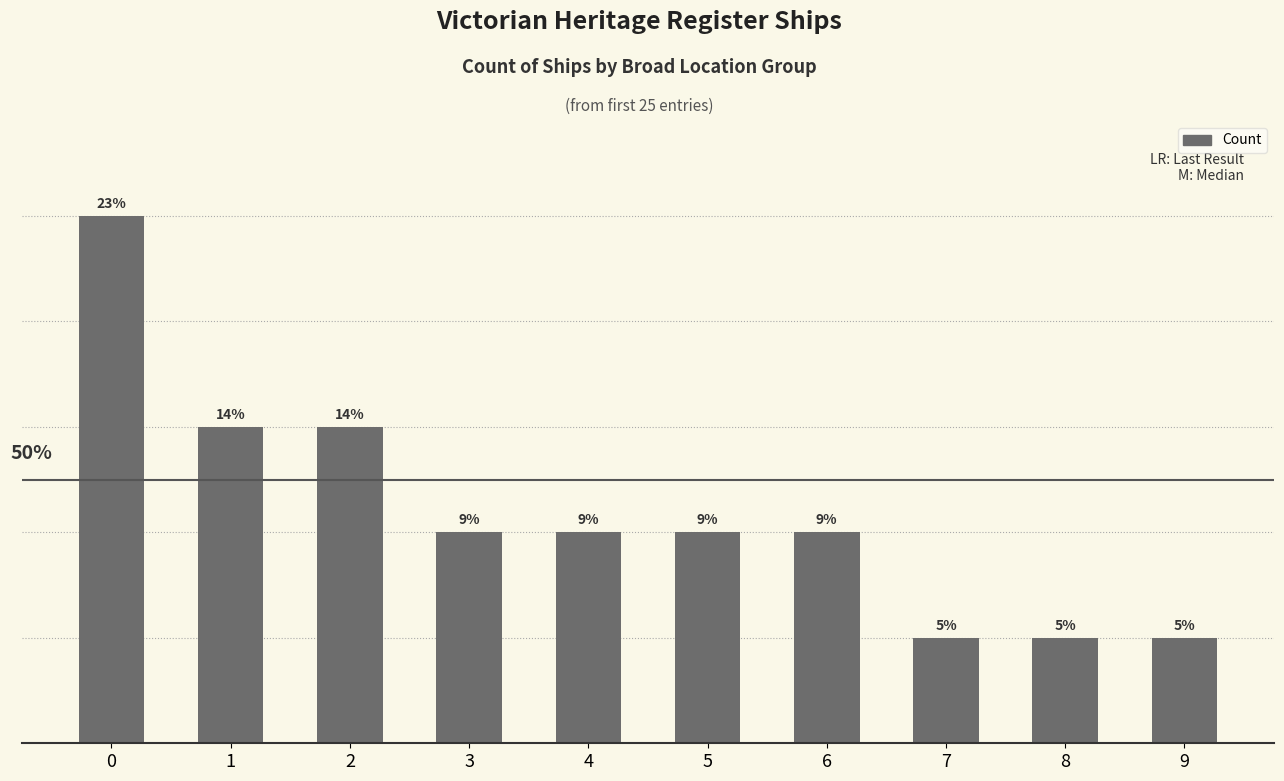

Between 4 and 5, which is larger?

4